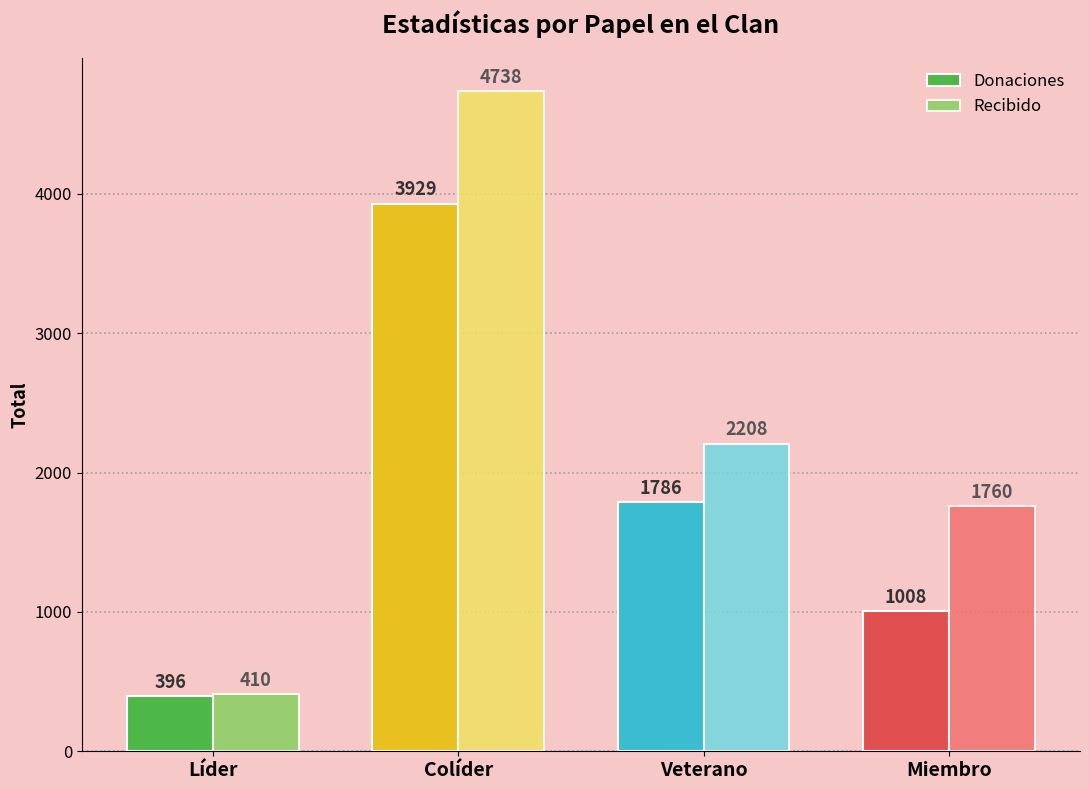

What is the difference between the highest and lowest values at Colíder?

809